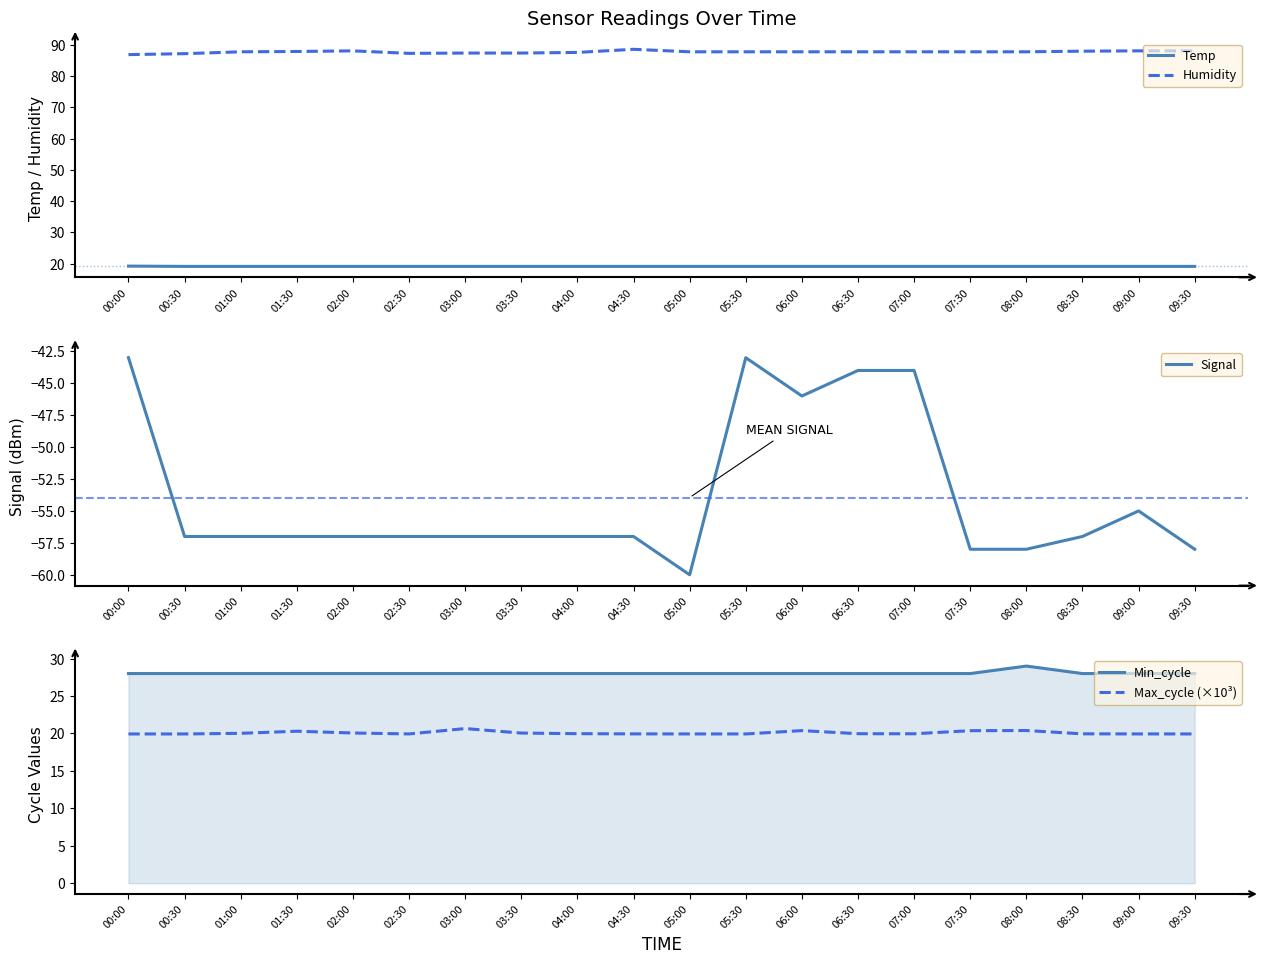

What position from the left is 07:30?

16